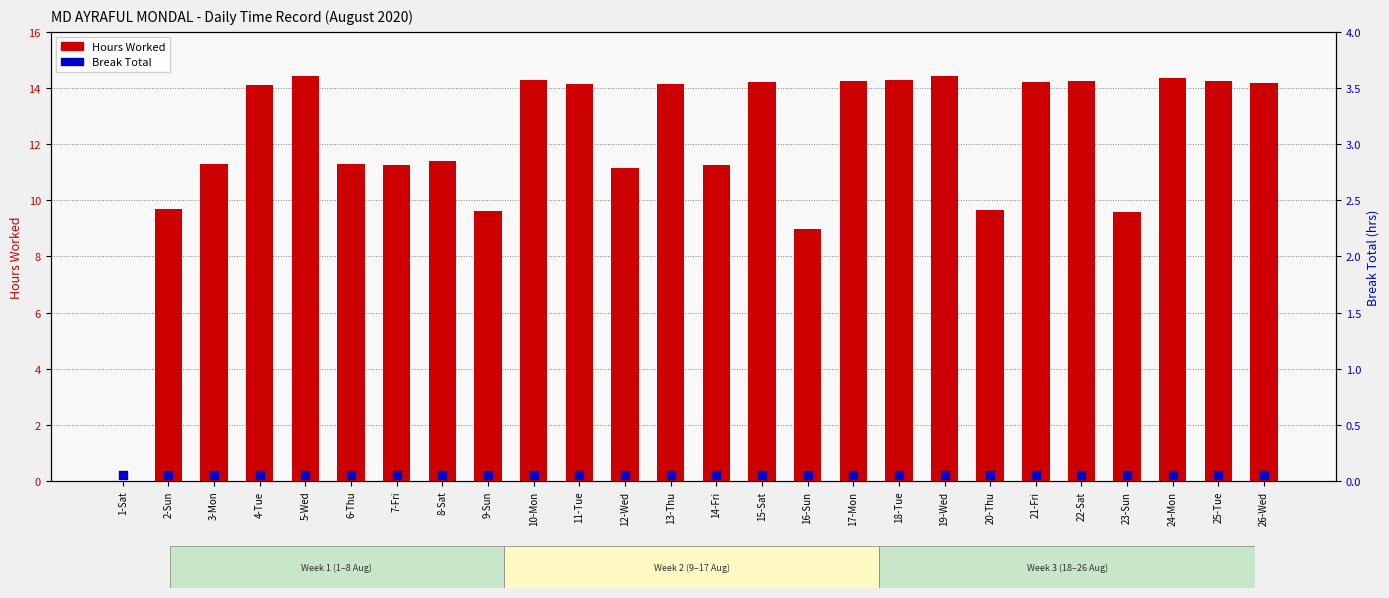

Which series has the largest Y range (max minus min)?

Hours Worked